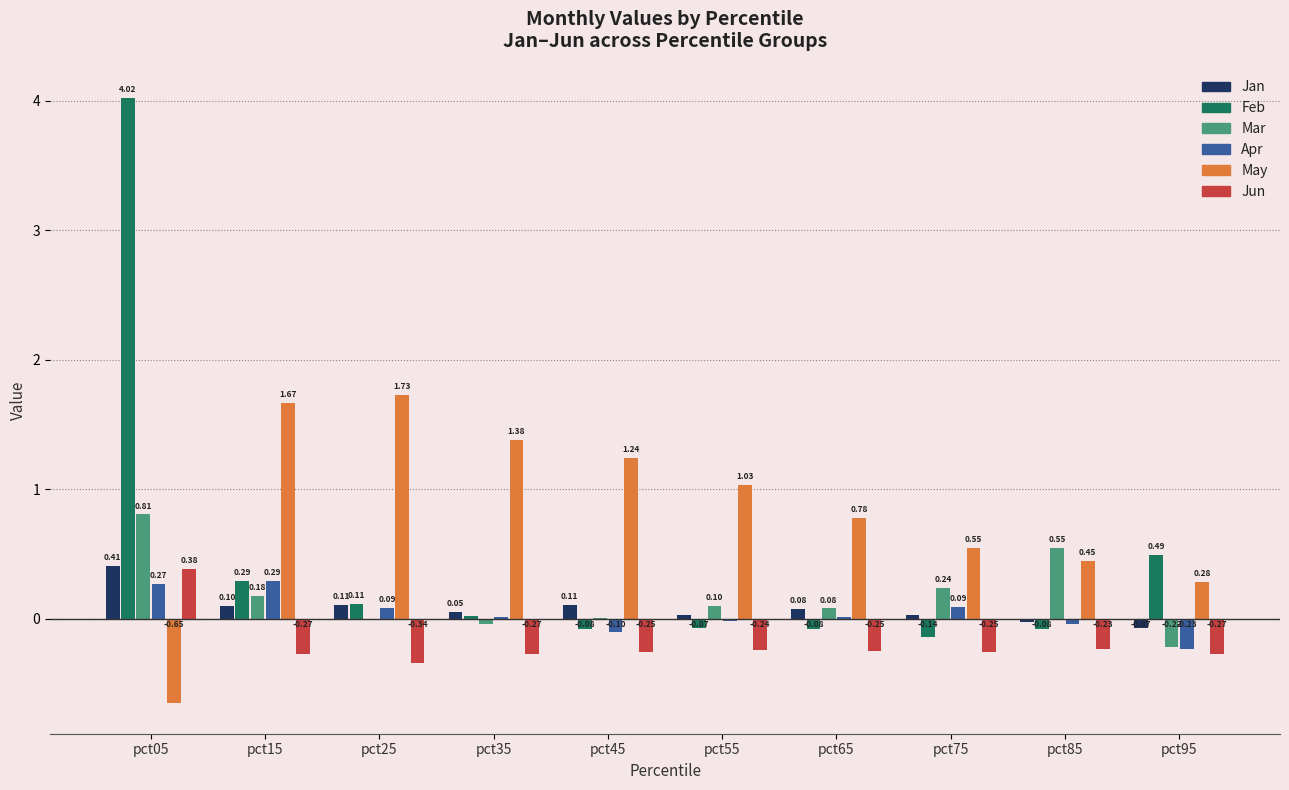

The Mar series shows 0.1 at pct55. True or false?

True